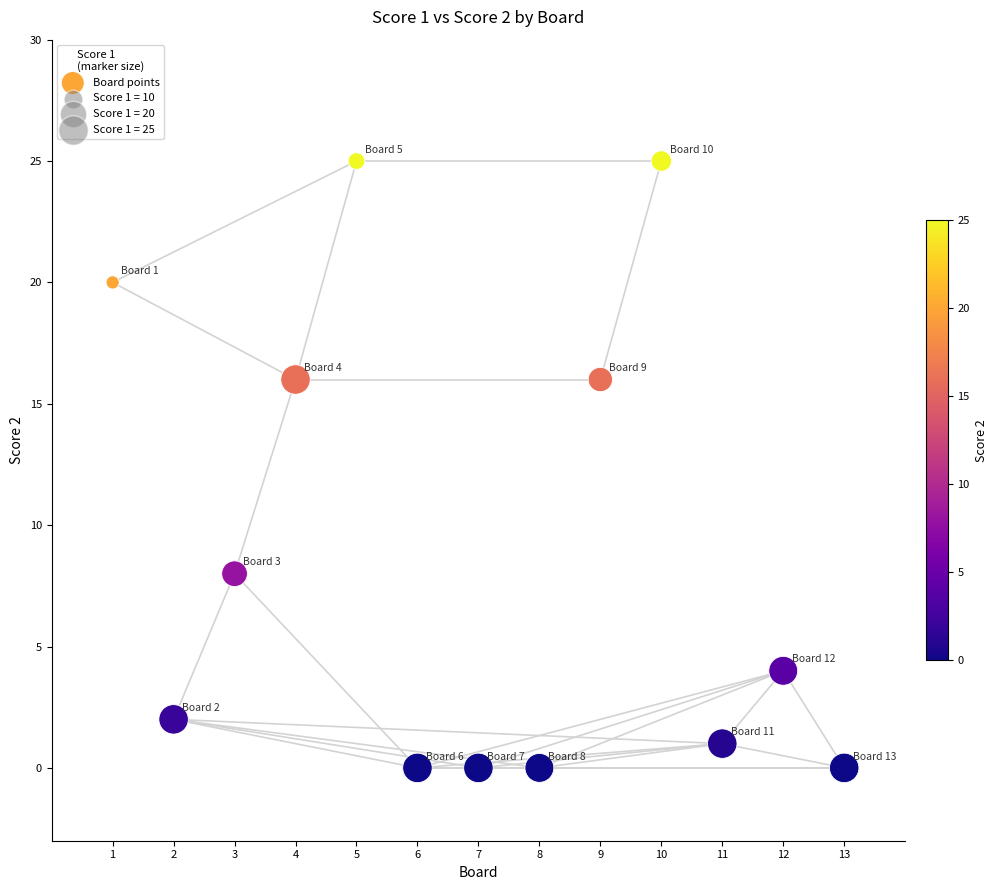

What is the range of Y values (max minus min)?

25